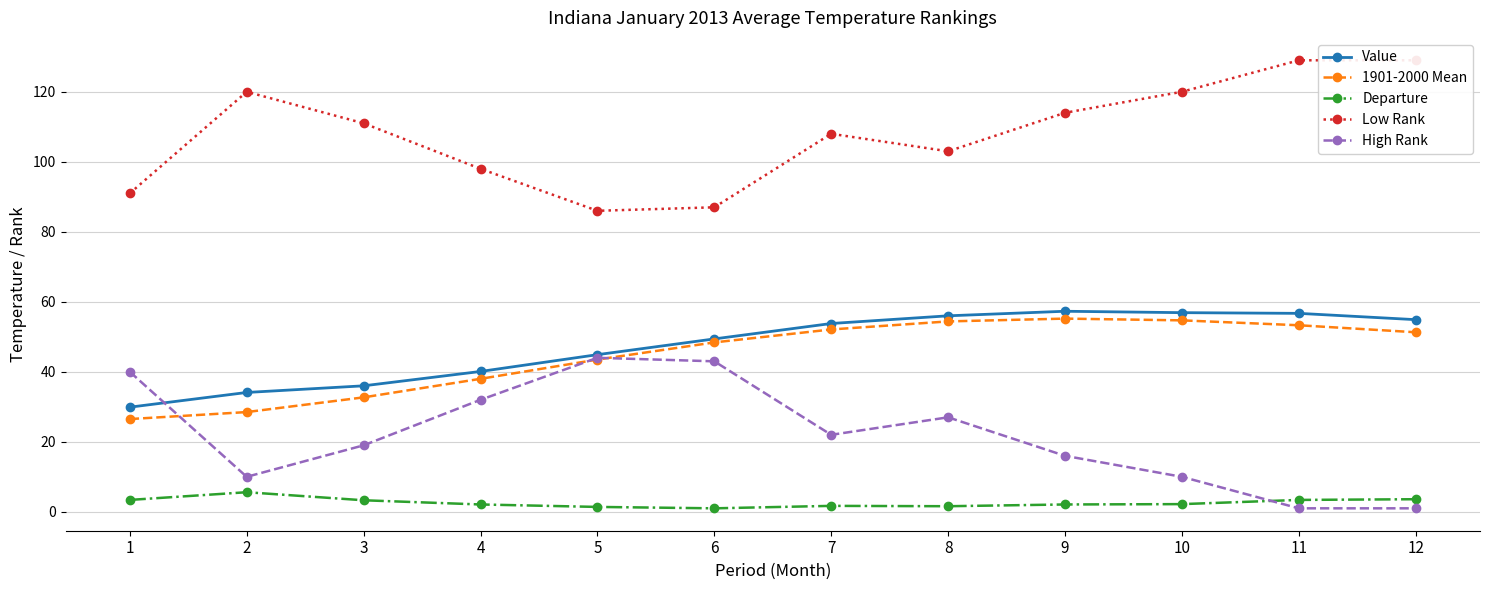

Which has a higher value, 8 or 5?

8